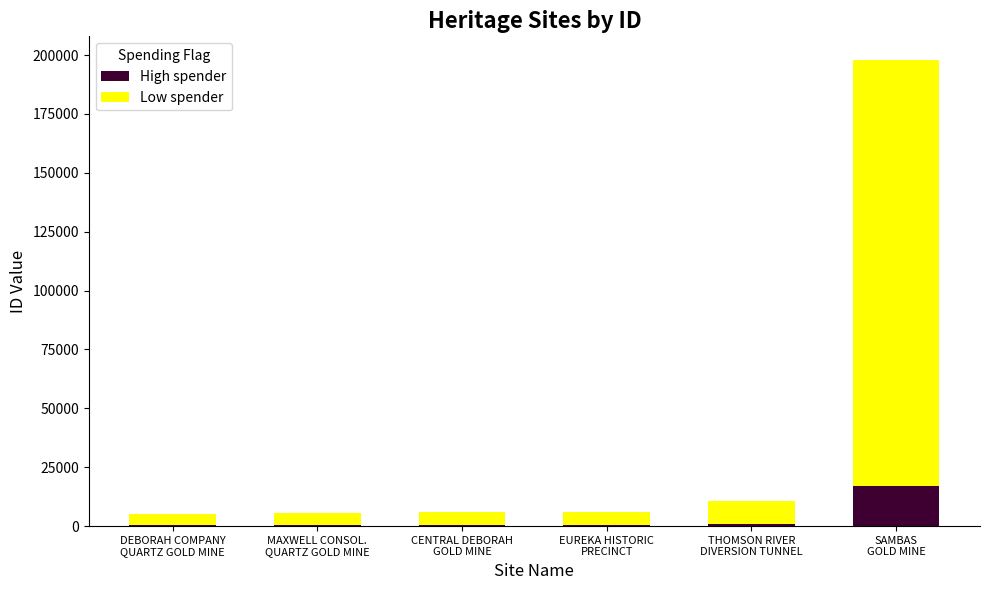

What is the sum of all High spender values?

19679